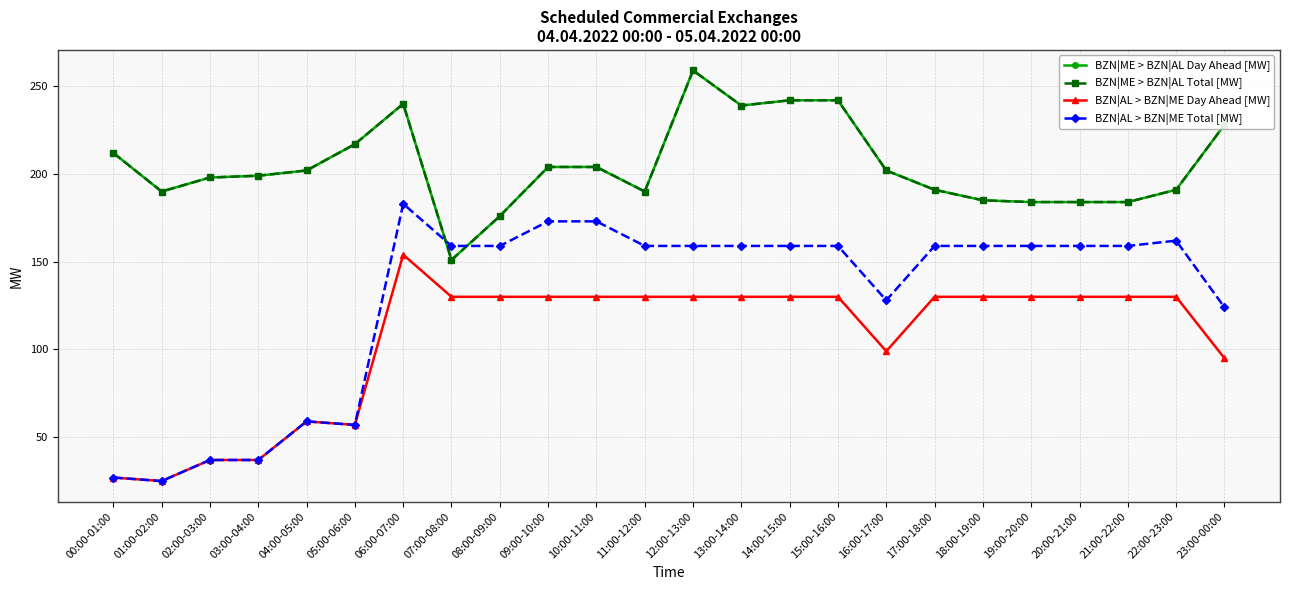

What is the label of the 22nd point from the right?

02:00-03:00